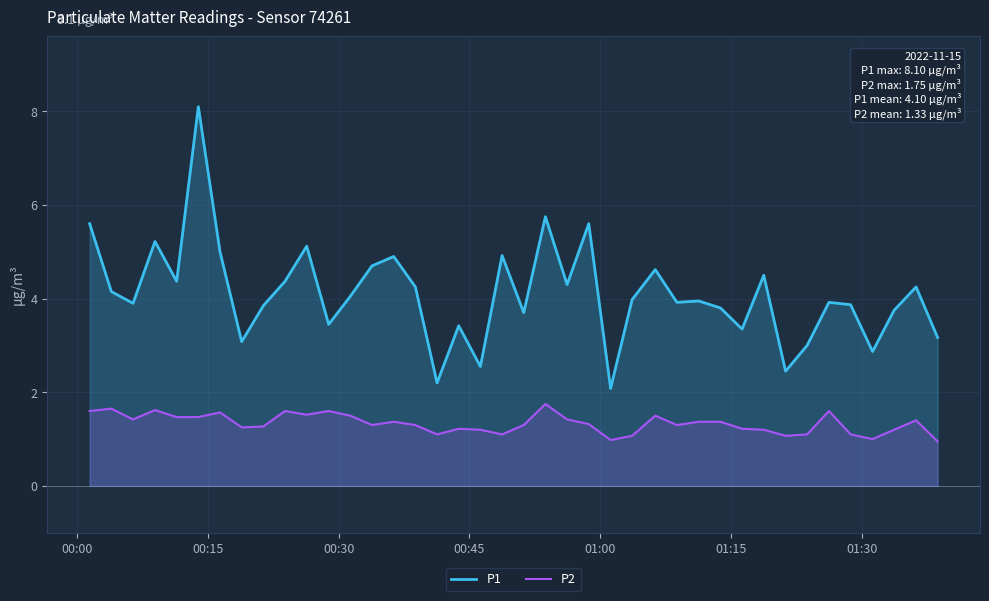

Rank the series by their average value, from lowest to highest.

P2, P1